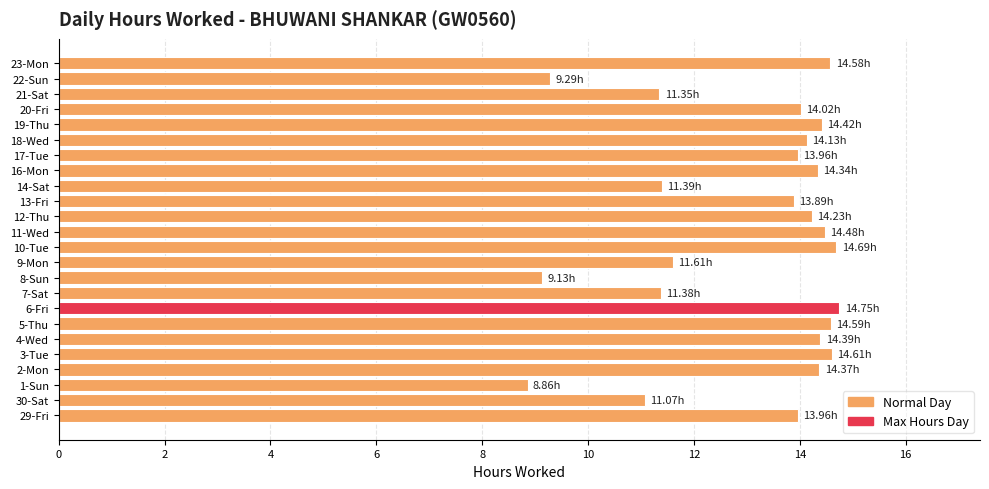

Between 19-Thu and 21-Sat, which is larger?

19-Thu